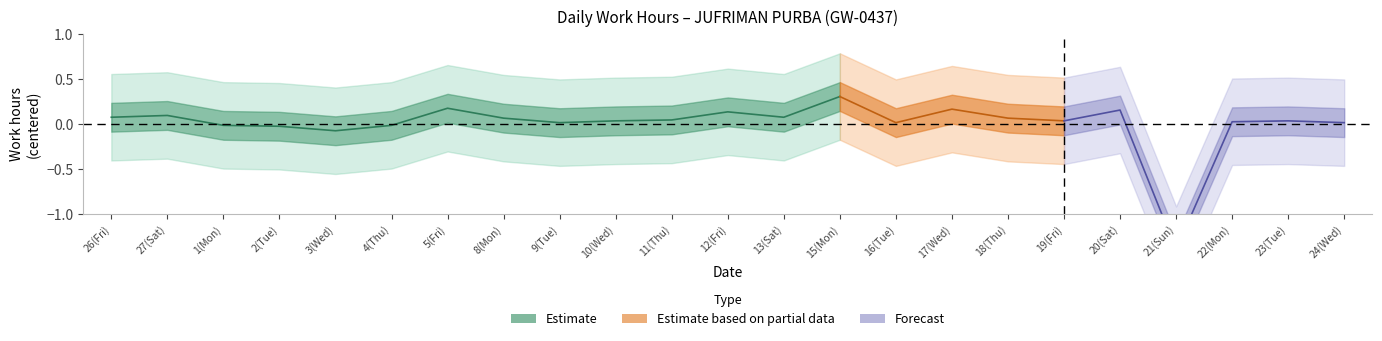

Which label corresponds to the largest value in the chart?

15(Mon)